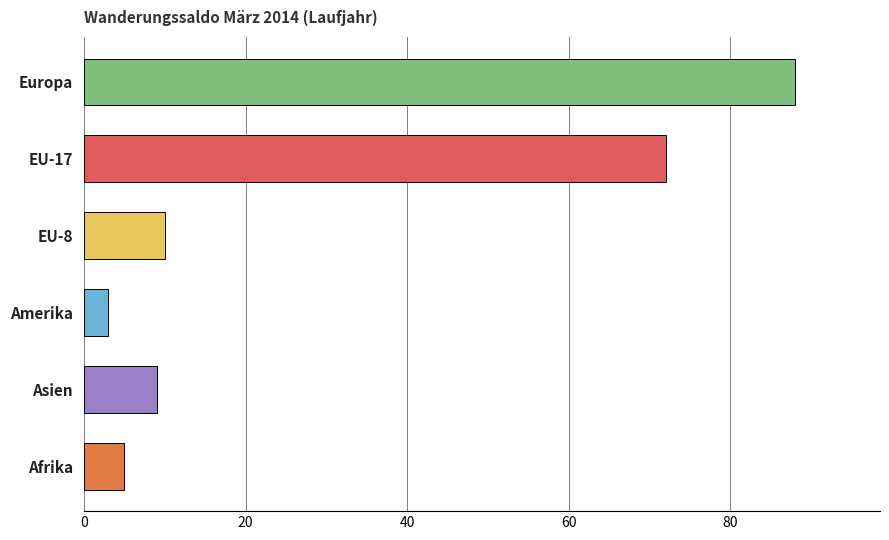

What position from the top is EU-17?

2